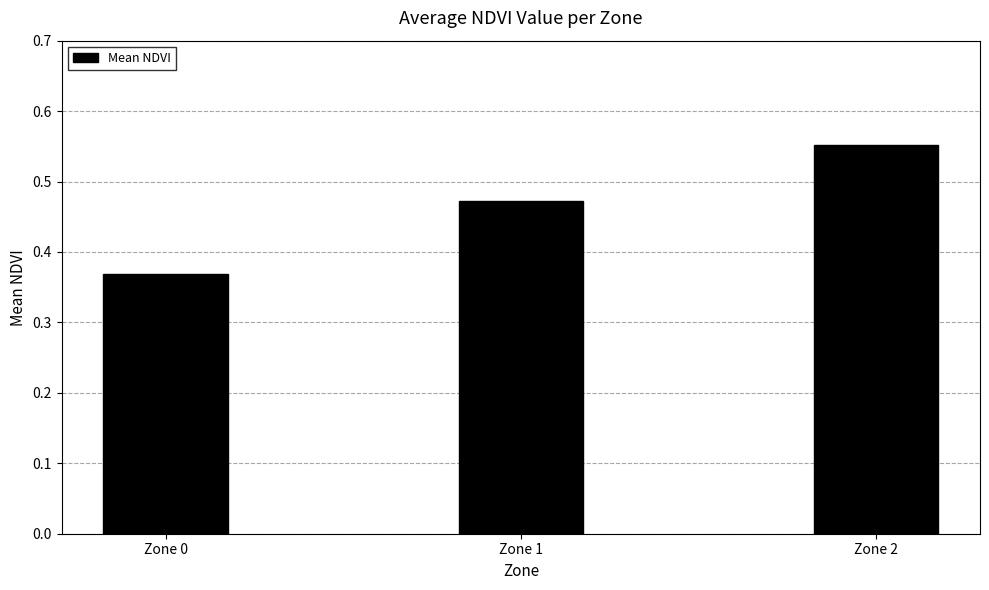

How many values are between 0 and 1?

3